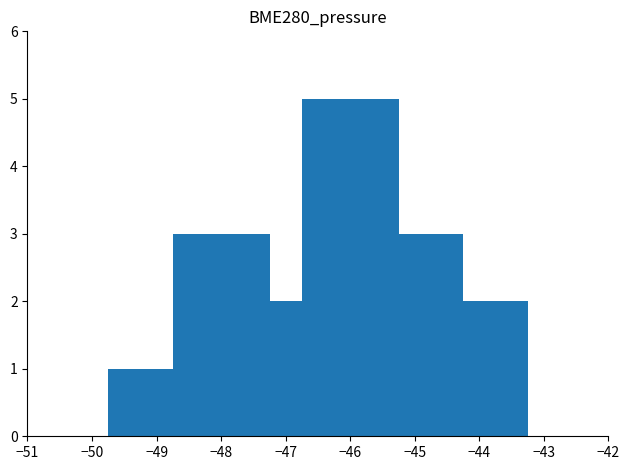

Reading left to right, extract all data points from this chart.

1	3	2	5	3	2